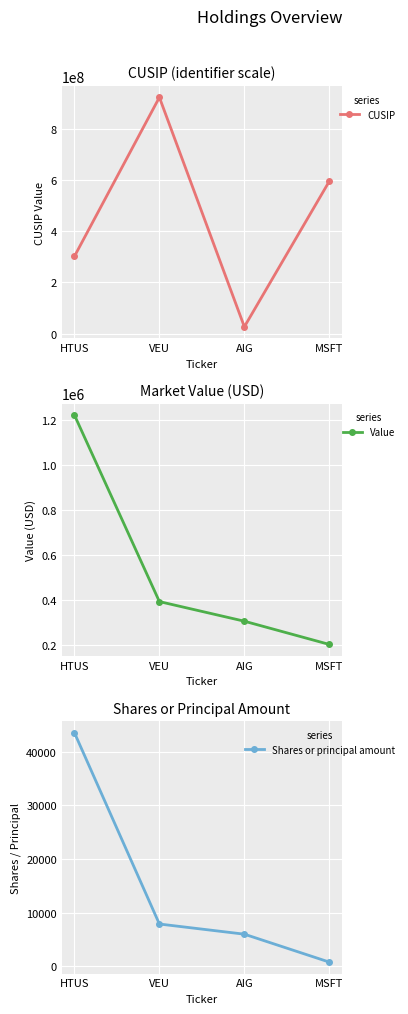

What position from the right is HTUS?

4